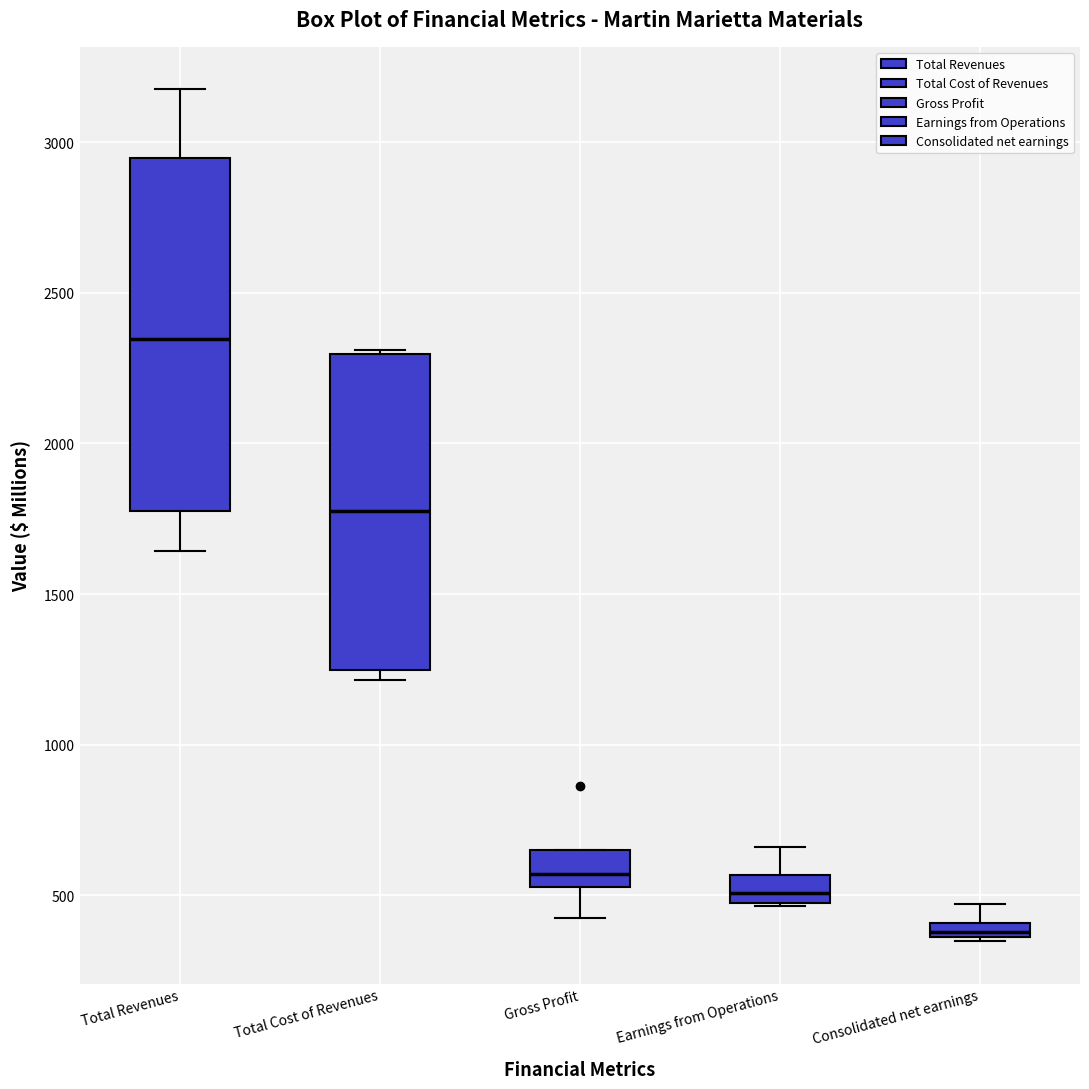

Which box is the tallest, from its lower edge to its upper edge?

Total Revenues